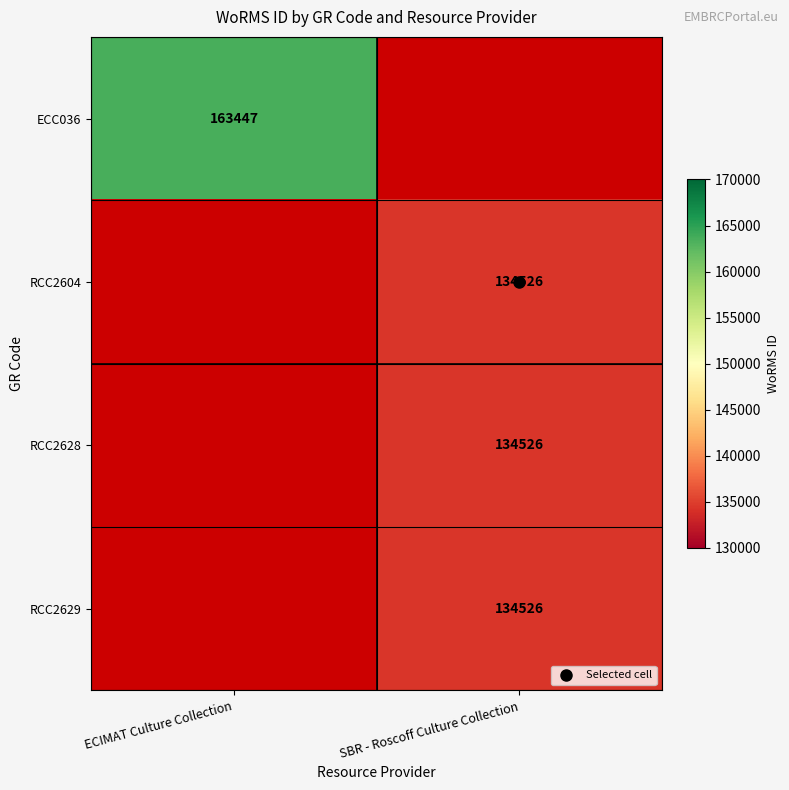

How many positive values does the RCC2628 series have?

1